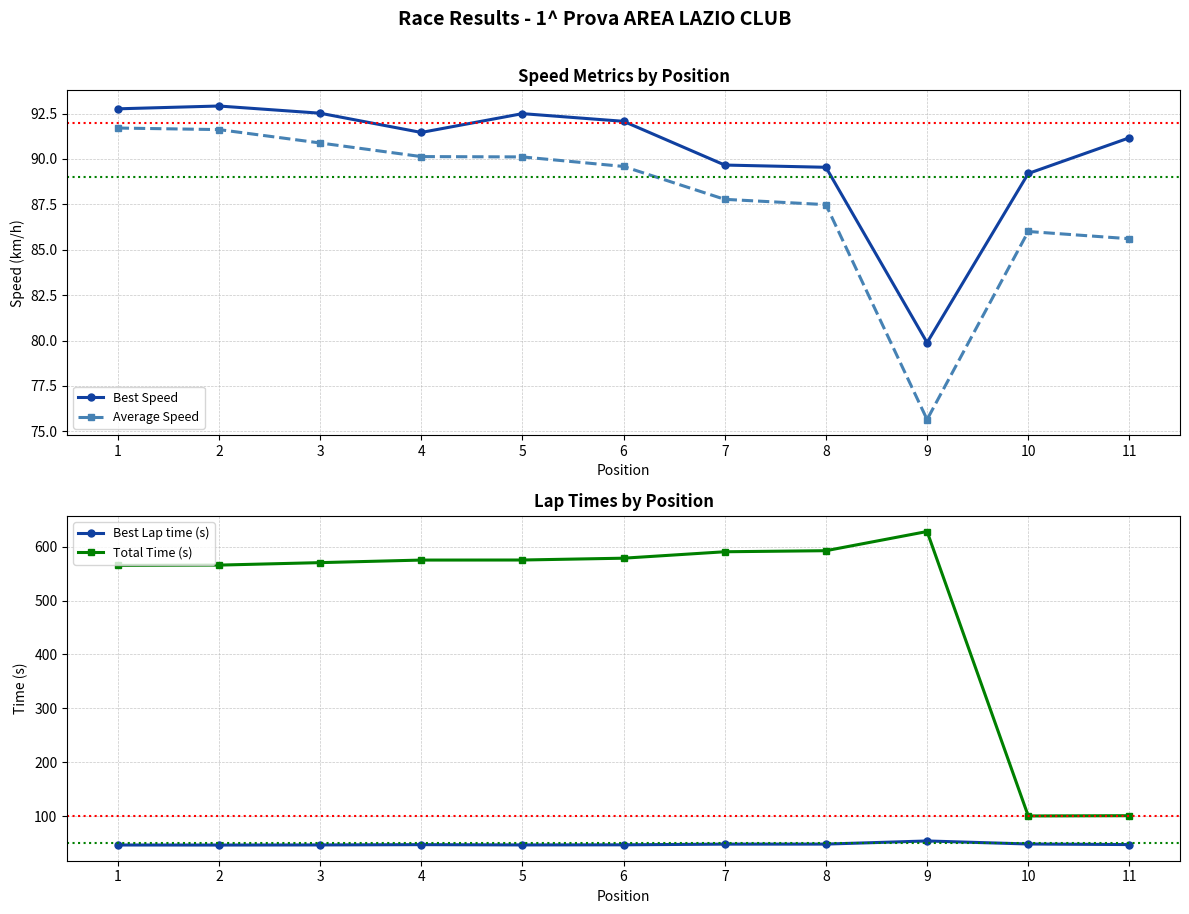

What is the total value across all series at 2?

796.8